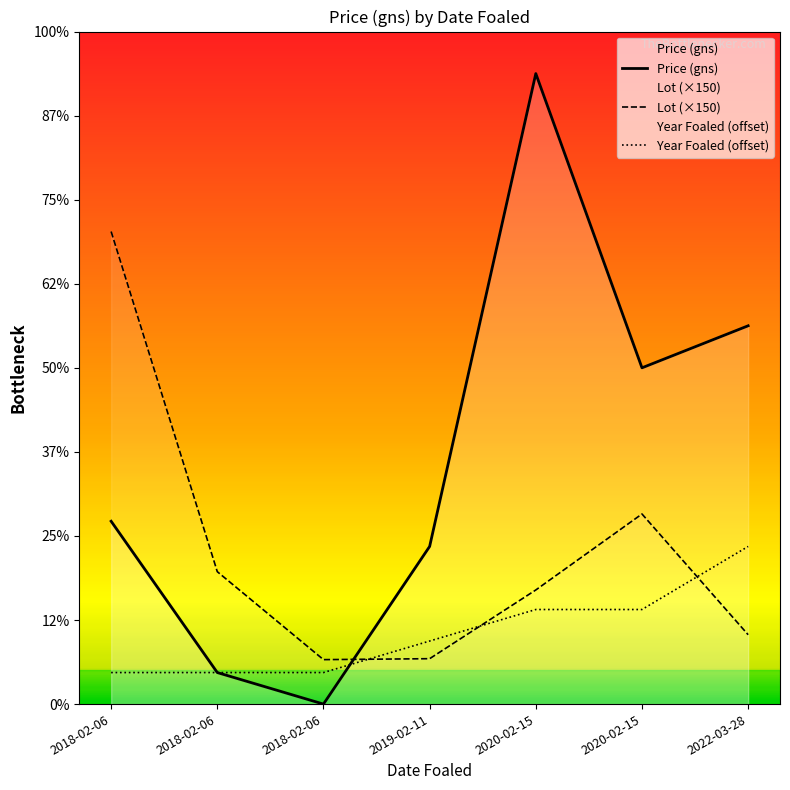

Where is the first local maximum for Price (gns)?

2020-02-15